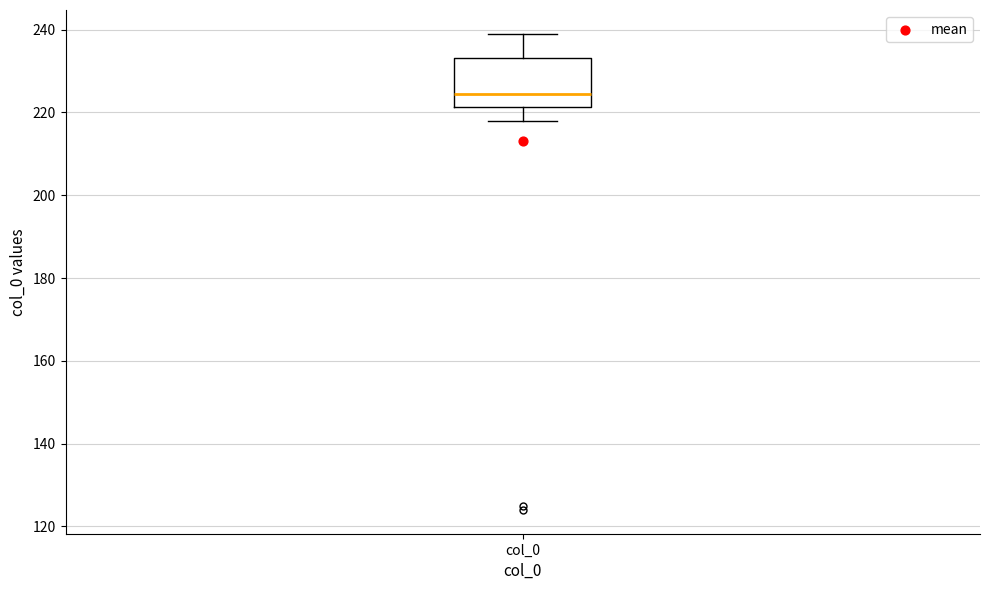

Where is the lower edge of the box for col_0 on the y-axis? The values are not printed on the chart, so give them approximately, as read against the axis.

222